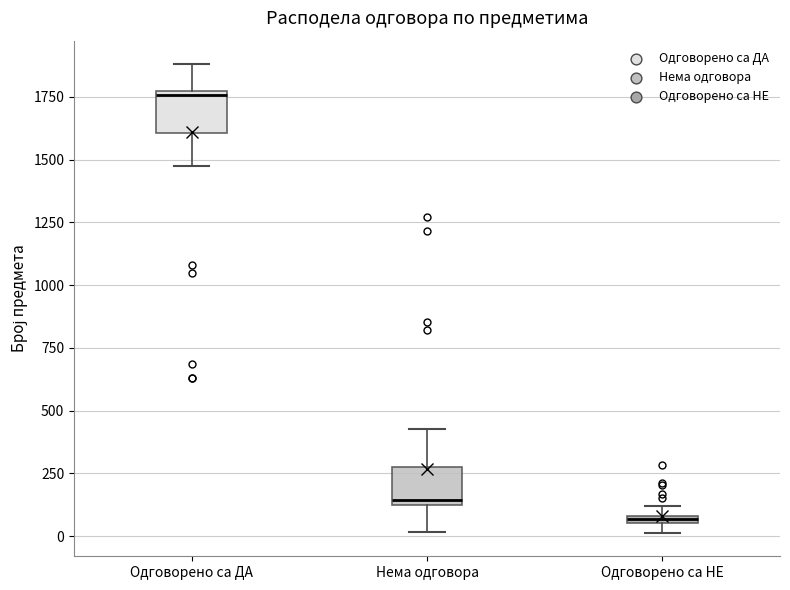

Which box has the lowest median line?

Одговорено са НЕ